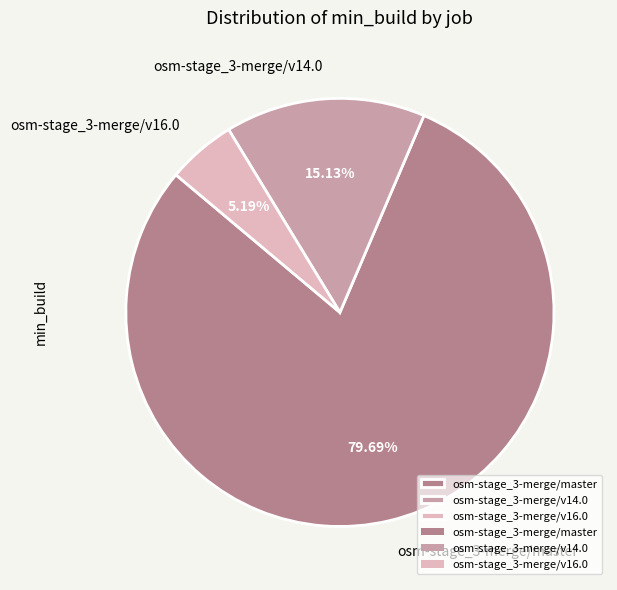

What is the ratio of the value at osm-stage_3-merge/v16.0 to the value at osm-stage_3-merge/v14.0?

0.3